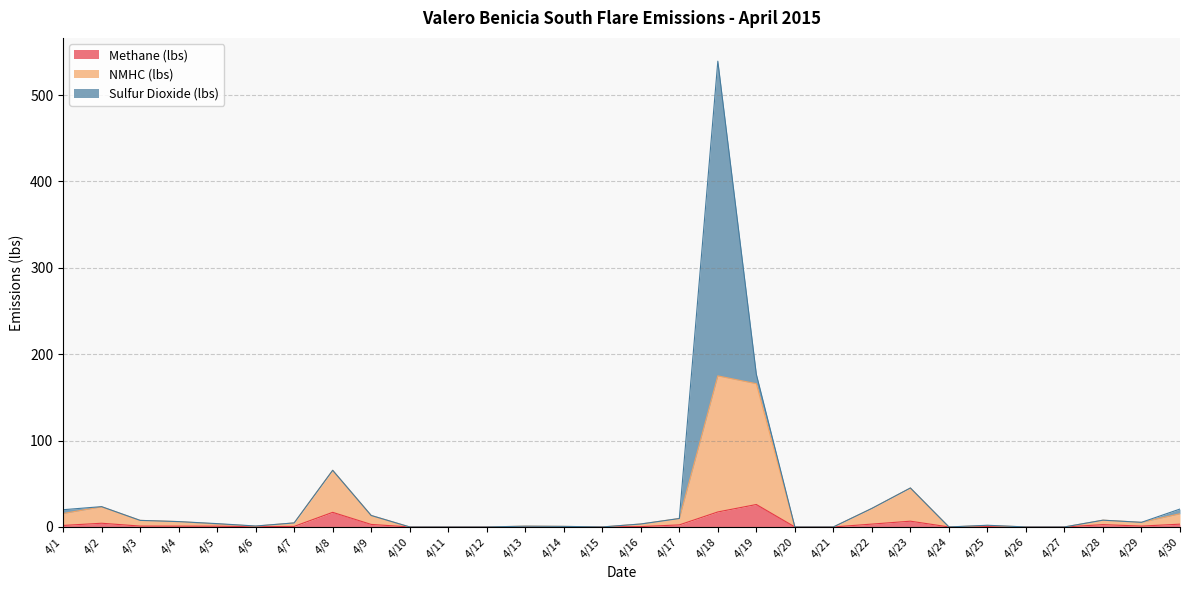

True or false: Methane (lbs) and NMHC (lbs) intersect in this chart.

False